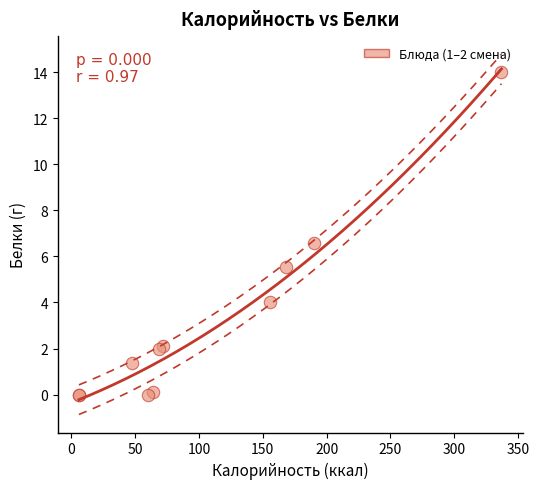

What Y value in the scatter plot is closest to 7?

6.6